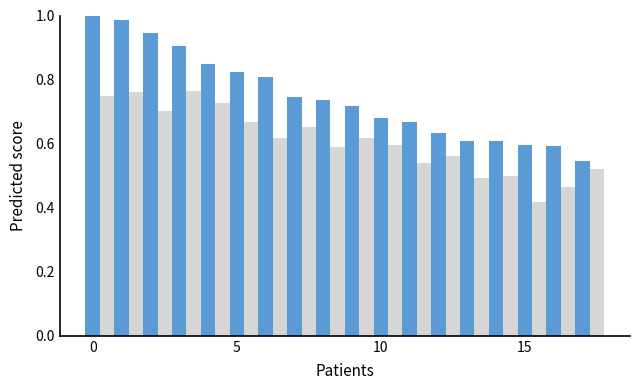

Is it true that Age-Adjusted Rate equals 1.1 at 8?

False